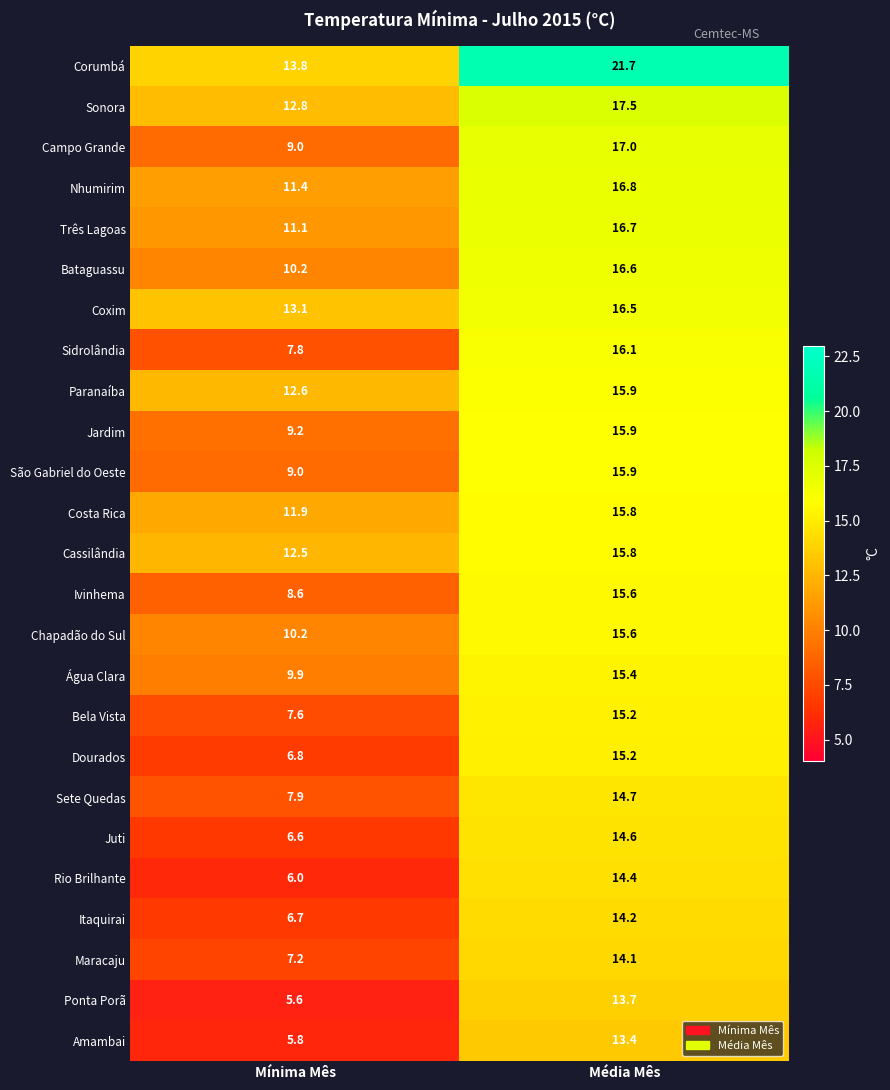

Which label corresponds to the largest value in the chart?

Média Mês